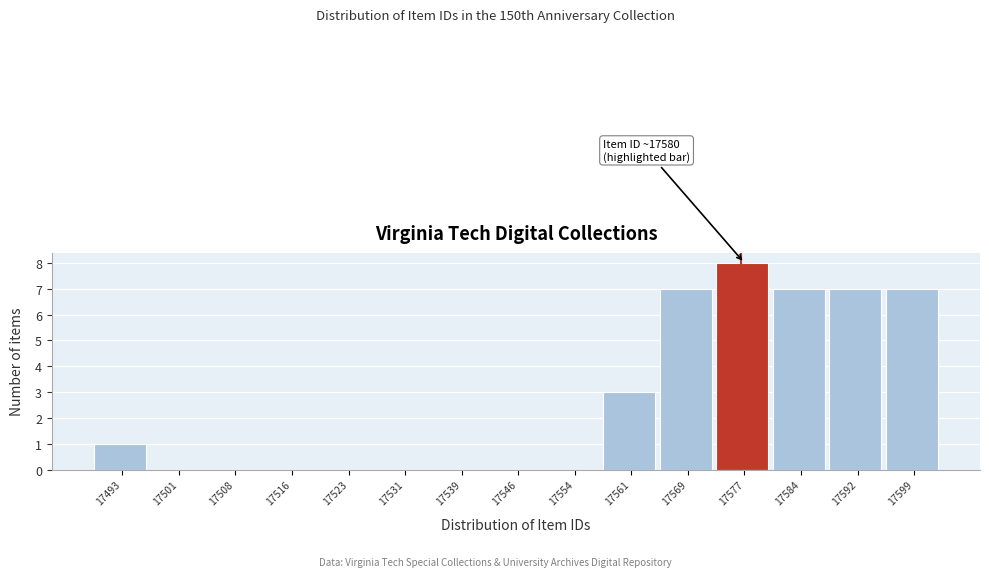

Reading left to right, extract all data points from this chart.

17493=1	17501=0	17508=0	17516=0	17523=0	17531=0	17539=0	17546=0	17554=0	17561=3	17569=7	17577=8	17584=7	17592=7	17599=7